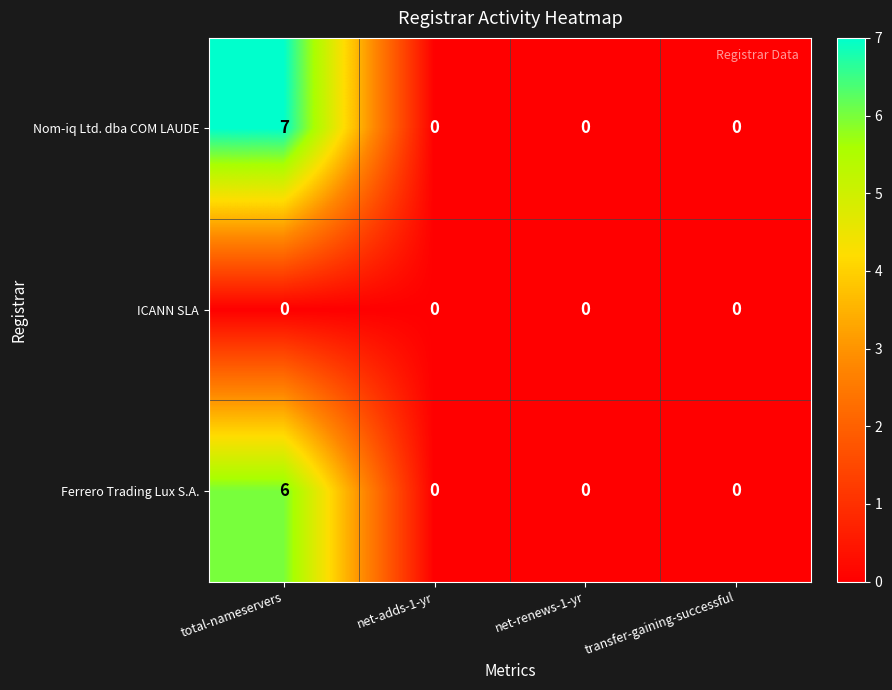

Reading left to right, transcribe all the data shown in this chart.

Nom-iq Ltd. dba COM LAUDE: 7	0	0	0
ICANN SLA: 0	0	0	0
Ferrero Trading Lux S.A.: 6	0	0	0